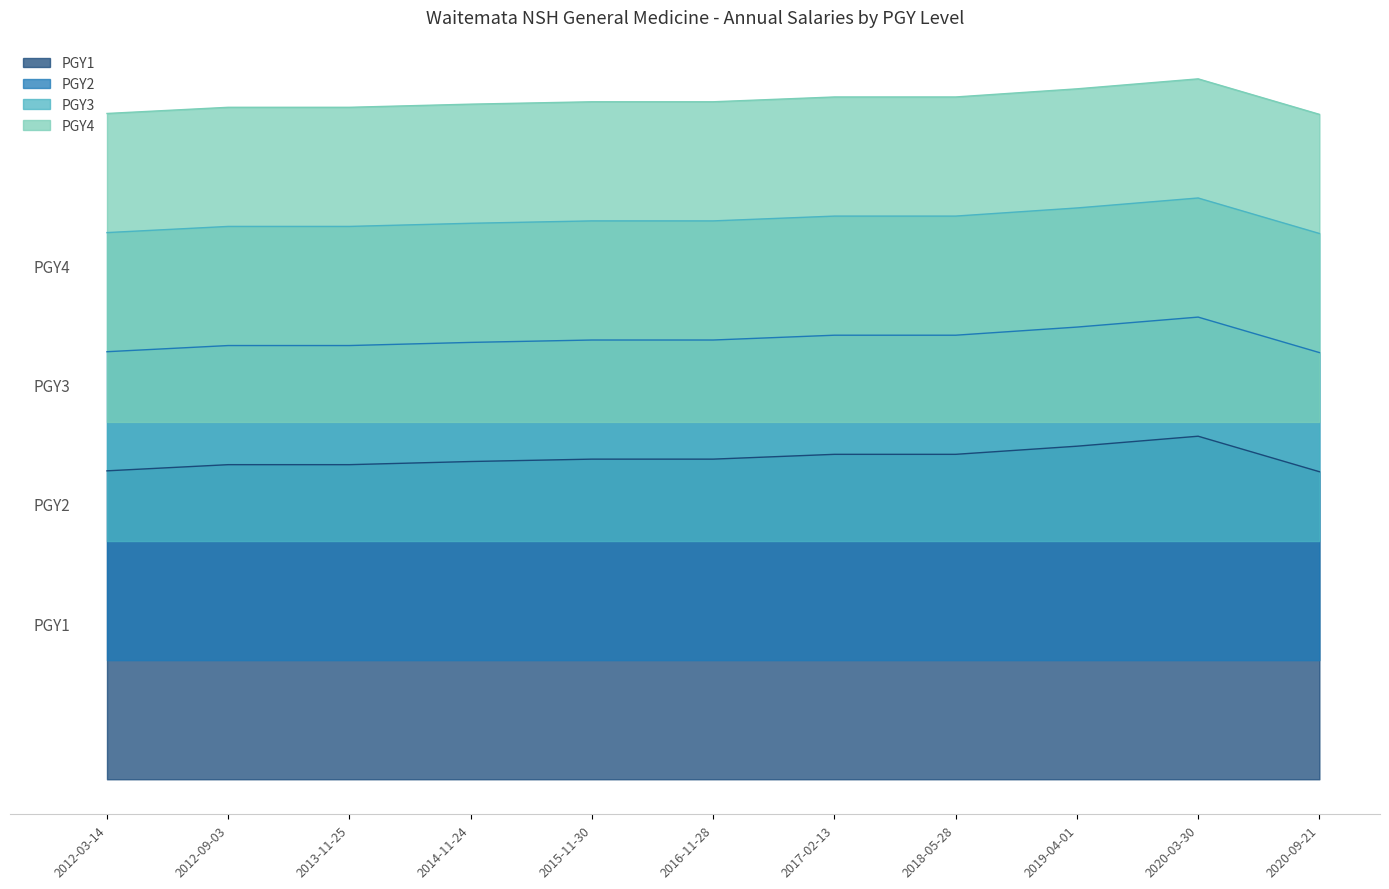

Rank the series by their average value, from highest to lowest.

PGY4, PGY3, PGY2, PGY1